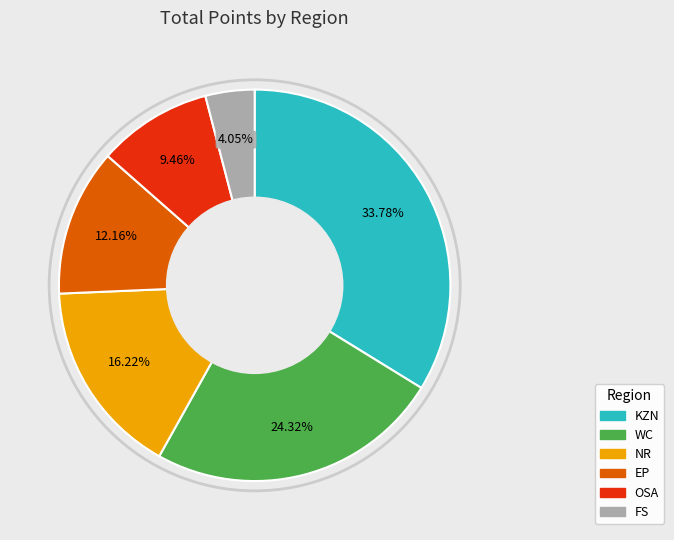

Is FS the majority of the pie?

No